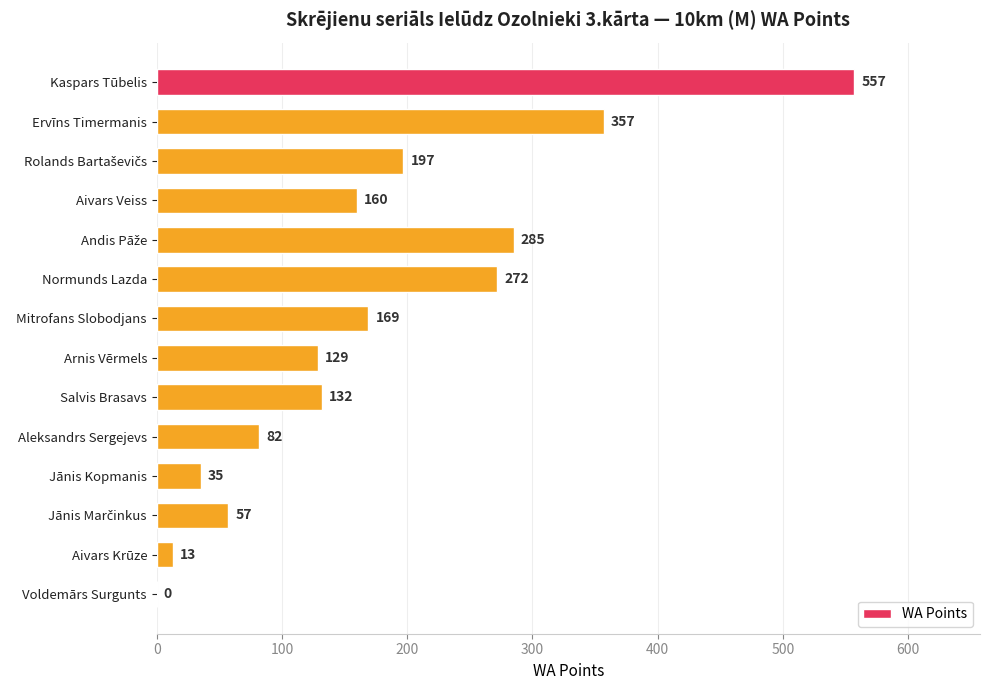

Is it true that the value at Aivars Veiss is 69?

False